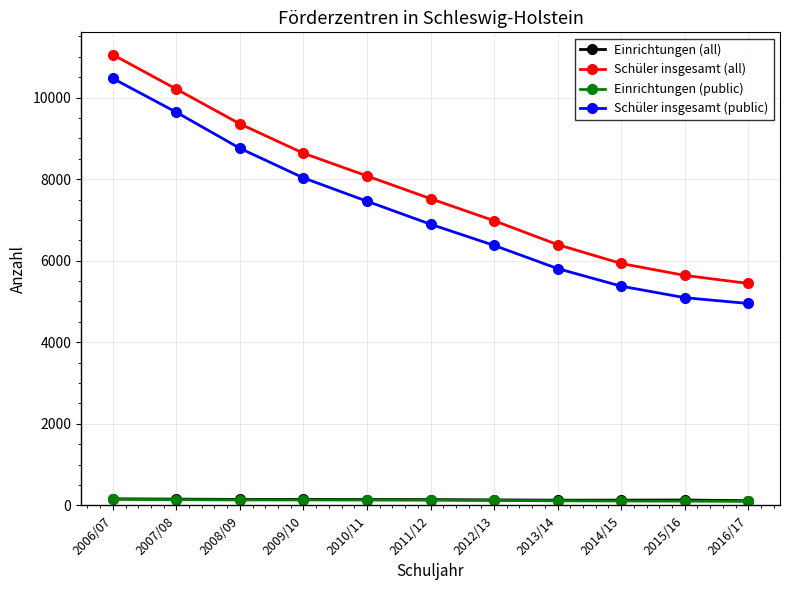

At which category does the chart reach its peak across all series?

2006/07